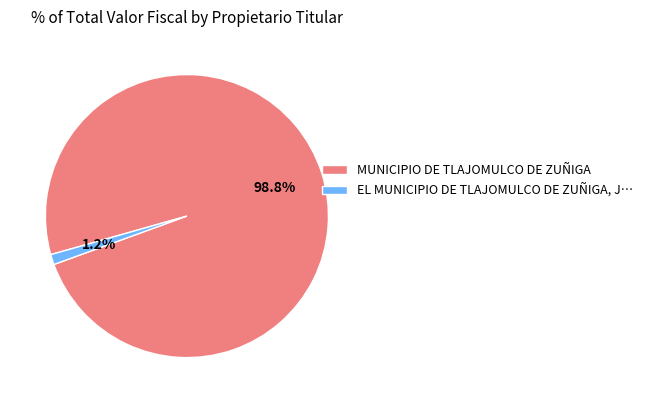

Rank the categories by value from lowest to highest.

EL MUNICIPIO DE TLAJOMULCO DE ZUÑIGA, J…, MUNICIPIO DE TLAJOMULCO DE ZUÑIGA